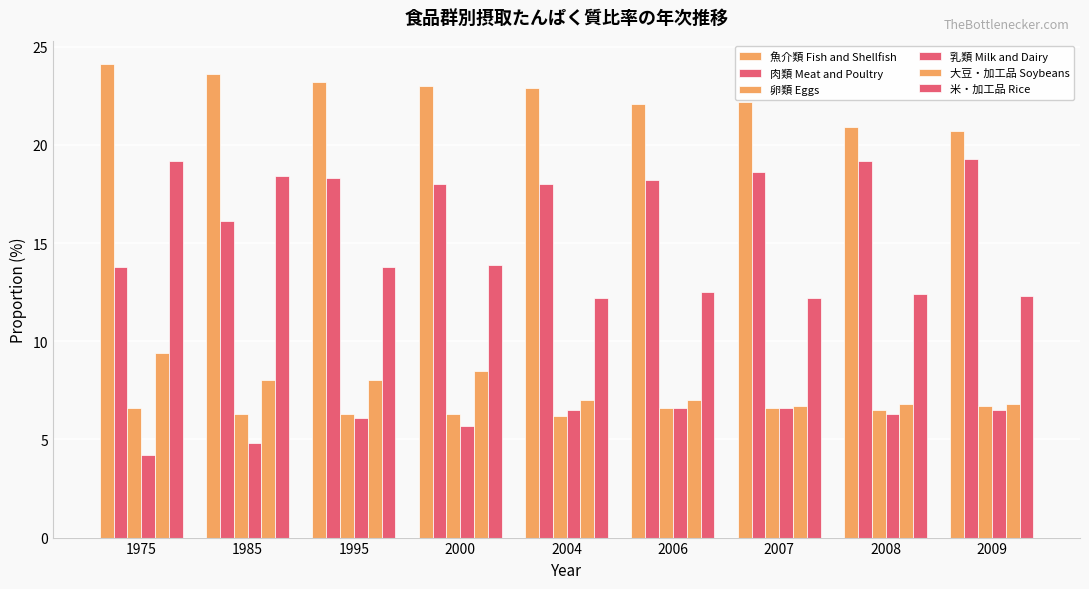

Which label corresponds to the largest value in the chart?

1975